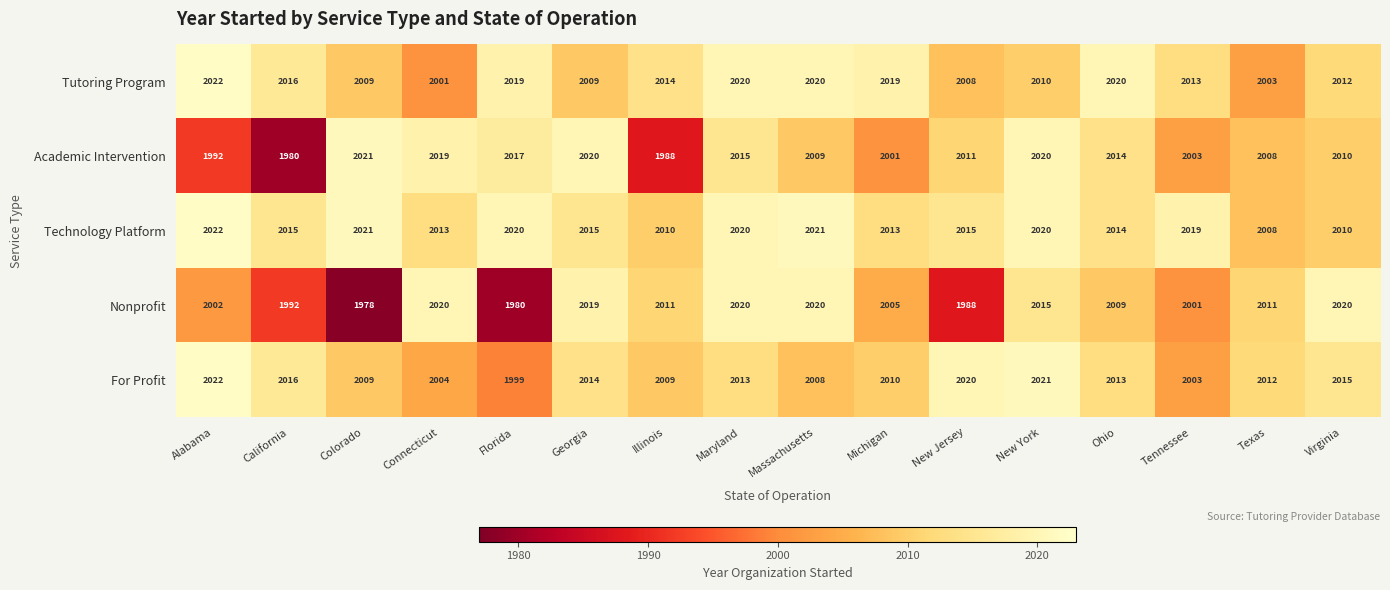

How many distinct data groups are displayed?

5